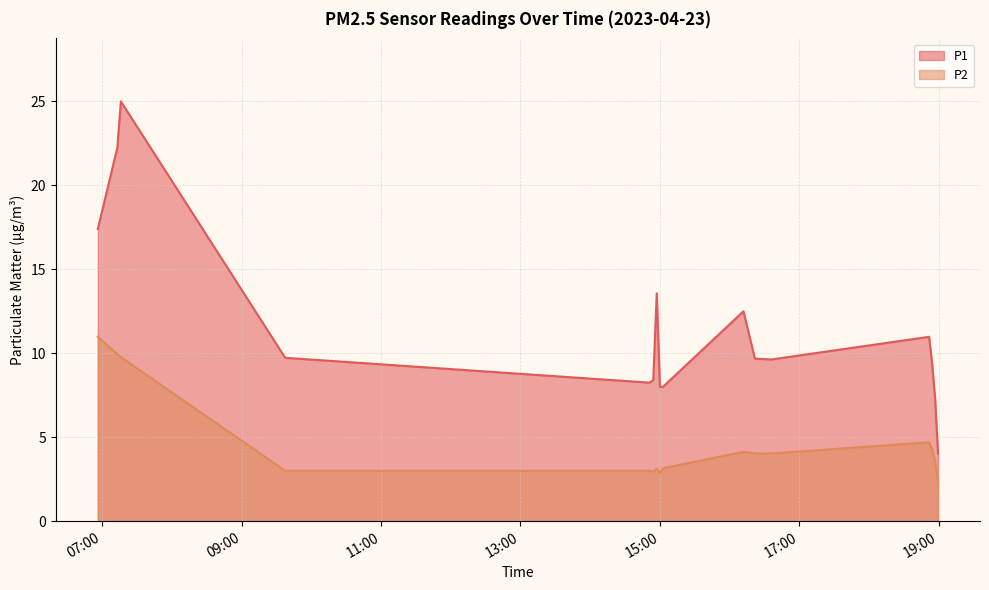

Where is the first local maximum for P2?

2023-04-23T14:57:14